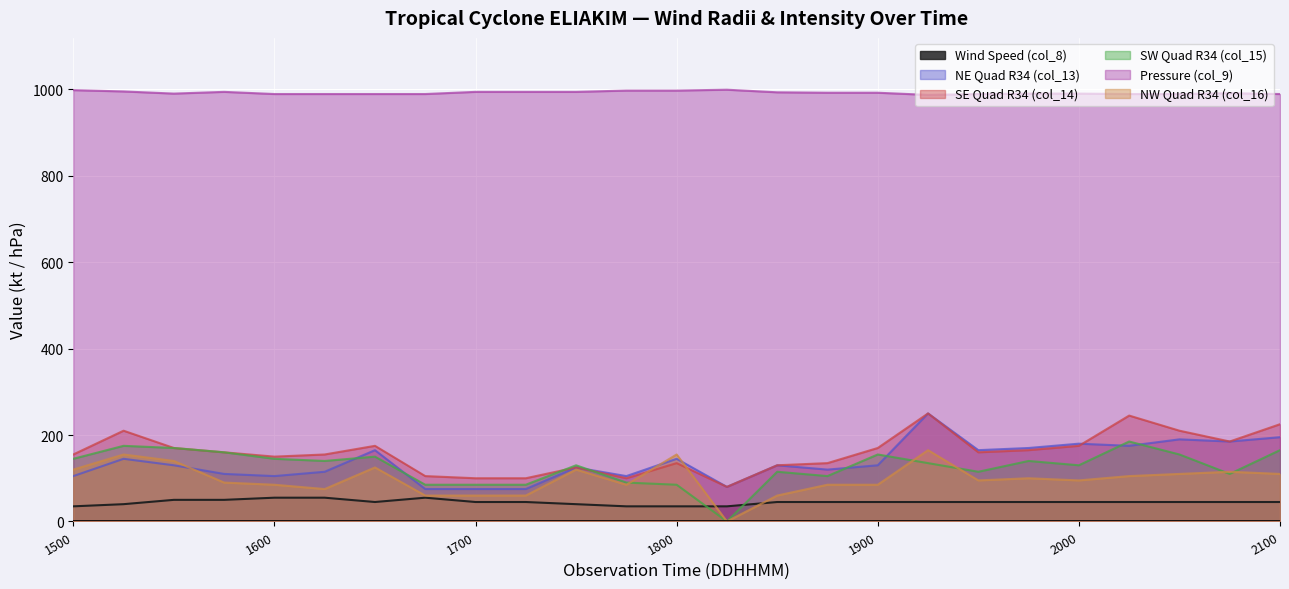

What are all the series names shown in the legend?

Wind Speed (col_8), NE Quad R34 (col_13), SE Quad R34 (col_14), SW Quad R34 (col_15), Pressure (col_9), NW Quad R34 (col_16)